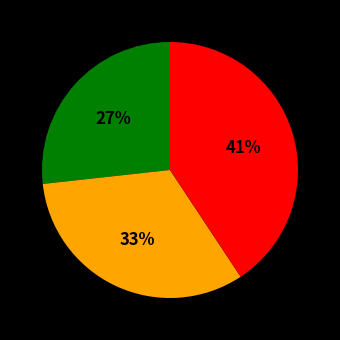

To the nearest percent, what is the average slice percentage?

33%